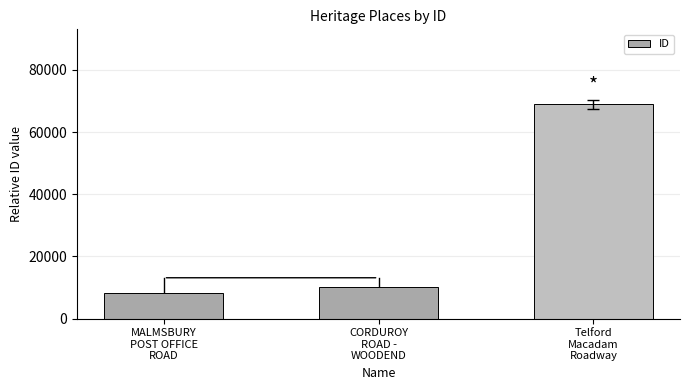

Does the chart contain any negative values?

No